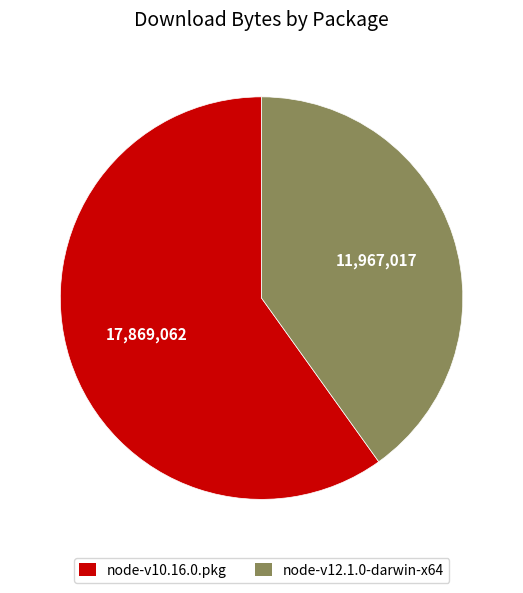

How many slices are in this pie chart?

2